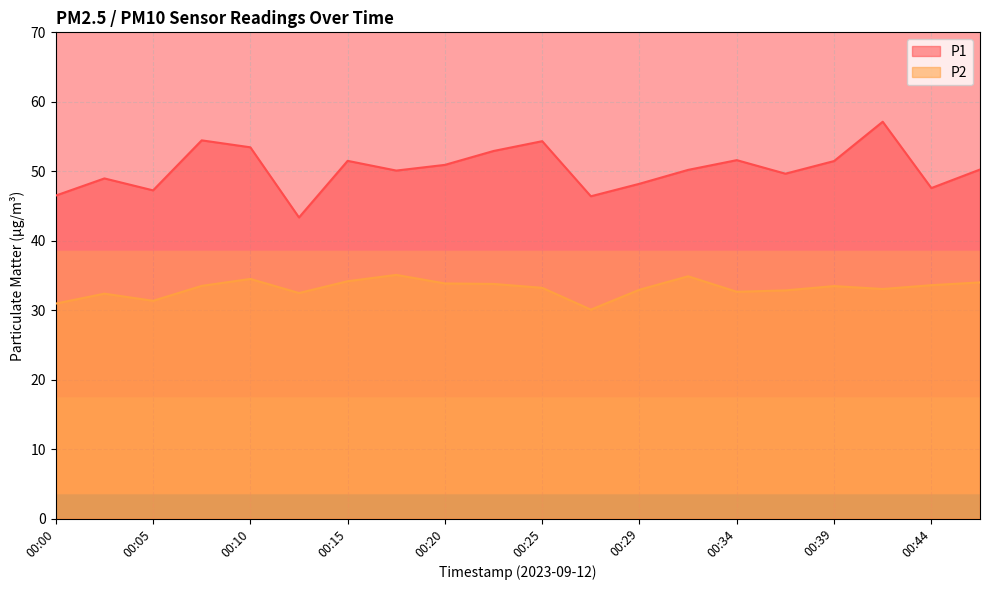

What is the difference between the maximum and minimum values in the P2 series?

5.0